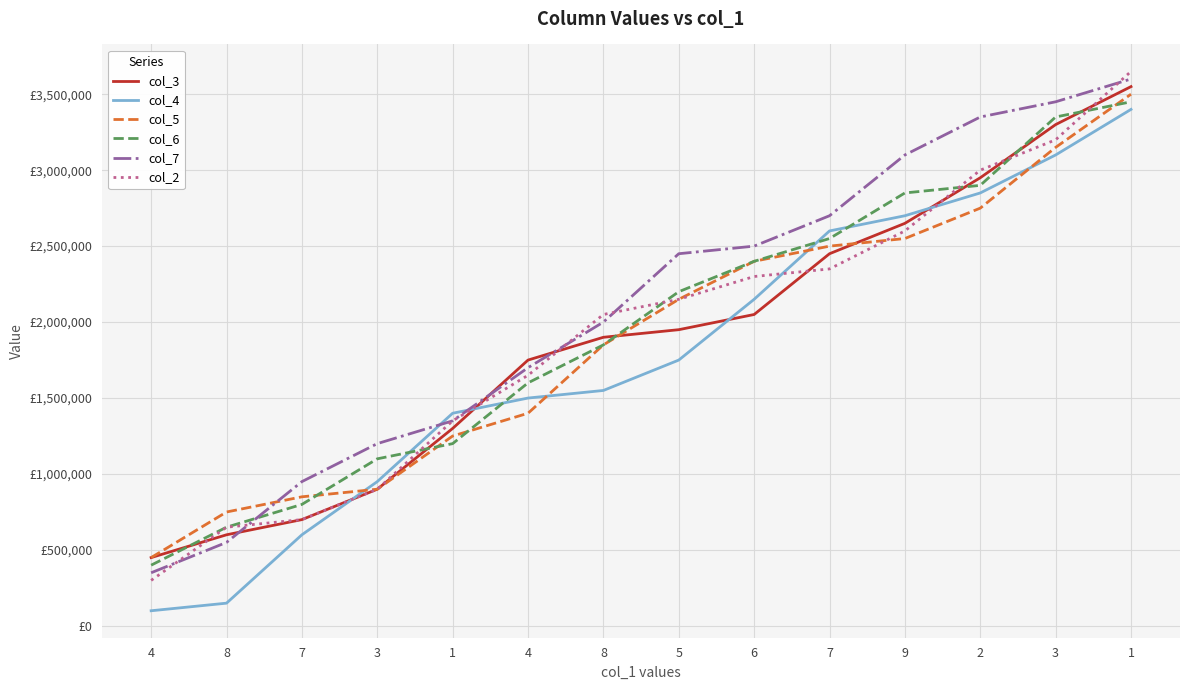

Reading right to left, what are all the values shown in this chart?

col_3: 3550000	3300000	2950000	2650000	2450000	2050000	1950000	1900000	1750000	1300000	900000	700000	600000	450000
col_4: 3400000	3100000	2850000	2700000	2600000	2150000	1750000	1550000	1500000	1400000	950000	600000	150000	100000
col_5: 3500000	3150000	2750000	2550000	2500000	2400000	2150000	1850000	1400000	1250000	900000	850000	750000	450000
col_6: 3450000	3350000	2900000	2850000	2550000	2400000	2200000	1850000	1600000	1200000	1100000	800000	650000	400000
col_7: 3600000	3450000	3350000	3100000	2700000	2500000	2450000	2000000	1700000	1350000	1200000	950000	550000	350000
col_2: 3650000	3200000	3000000	2600000	2350000	2300000	2150000	2050000	1650000	1350000	900000	700000	650000	300000